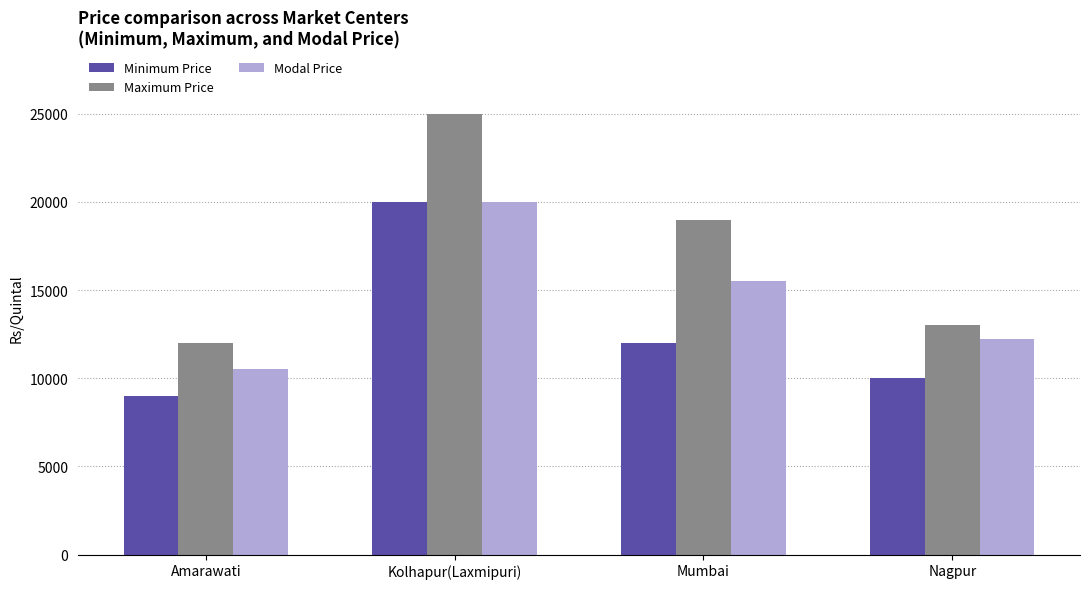

At which label does Minimum Price reach its peak?

Kolhapur(Laxmipuri)